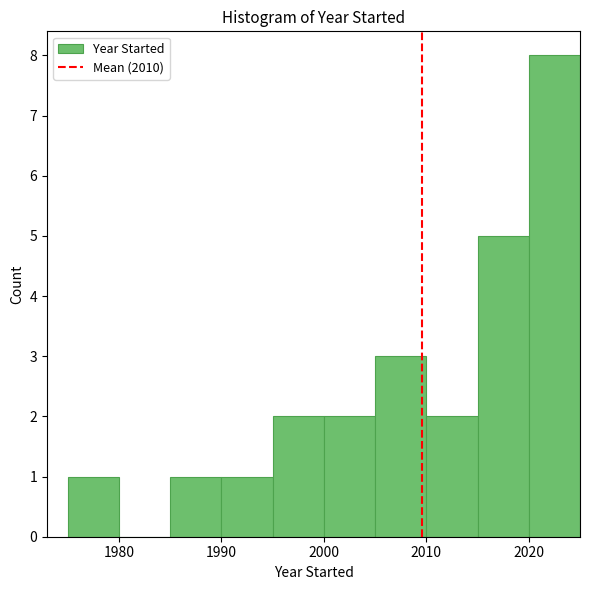

What is the height of the bar covering 1995 to 2000 on the x-axis? The values are not printed on the chart, so give them approximately, as read against the axis.

2